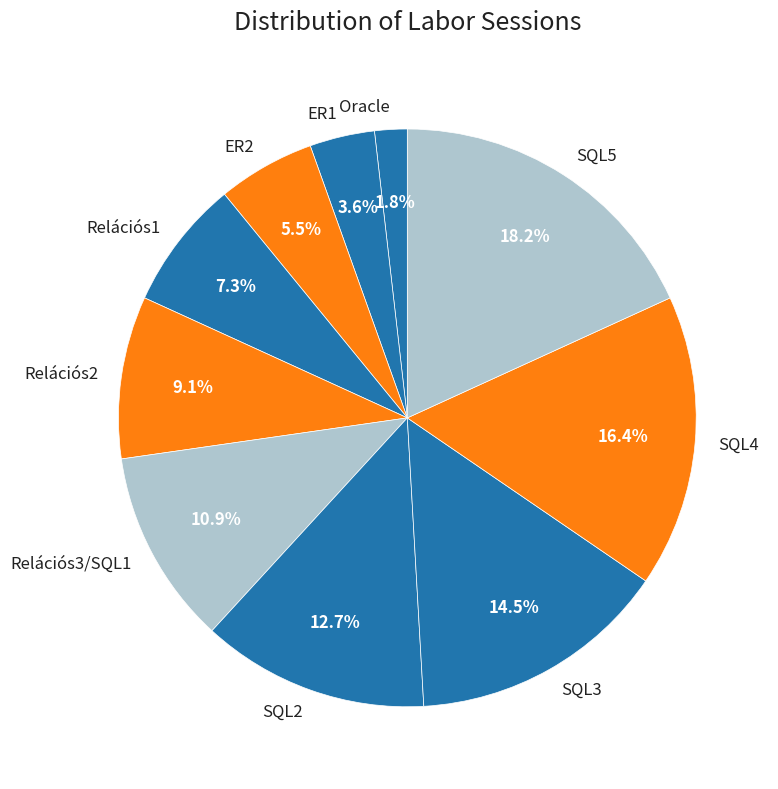

Rank the categories by value from highest to lowest.

SQL5, SQL4, SQL3, SQL2, Relációs3/SQL1, Relációs2, Relációs1, ER2, ER1, Oracle